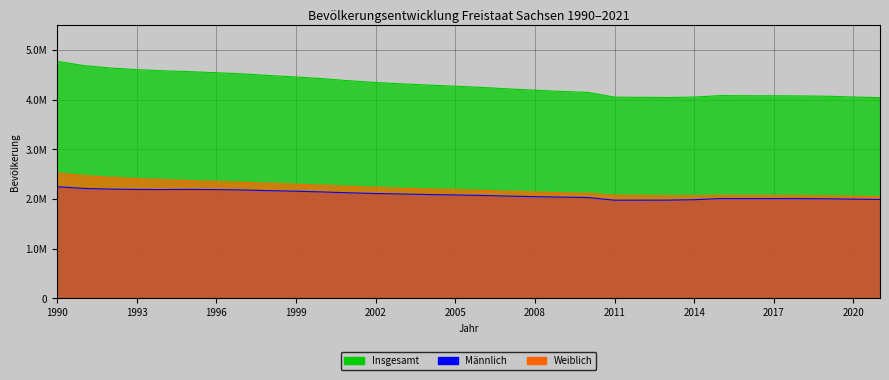

Reading left to right, transcribe all the data shown in this chart.

Insgesamt: 1990=4775914	1991=4690246	1992=4641108	1993=4607775	1994=4584345	1995=4566603	1996=4545702	1997=4522412	1998=4489415	1999=4459686	2000=4425581	2001=4384192	2002=4349059	2003=4321437	2004=4296284	2005=4273754	2006=4249774	2007=4220200	2008=4192801	2009=4168732	2010=4149477	2011=4054182	2012=4050204	2013=4046385	2014=4055274	2015=4084851	2016=4081783	2017=4081308	2018=4077937	2019=4071971	2020=4056941	2021=4043002
Männlich: 1990=2250153	1991=2214693	1992=2201310	1993=2193846	1994=2192299	1995=2194597	1996=2191334	1997=2184168	1998=2170172	1999=2158726	2000=2144676	2001=2126723	2002=2112497	2003=2102768	2004=2091821	2005=2083240	2006=2073755	2007=2060804	2008=2049173	2009=2039451	2010=2031630	2011=1978178	2012=1978504	2013=1979164	2014=1987607	2015=2011561	2016=2009991	2017=2010214	2018=2009619	2019=2006722	2020=1999026	2021=1992884
Weiblich: 1990=2525761	1991=2475553	1992=2439798	1993=2413929	1994=2392046	1995=2372006	1996=2354368	1997=2338244	1998=2319243	1999=2300960	2000=2280905	2001=2257469	2002=2236562	2003=2218669	2004=2204463	2005=2190514	2006=2176019	2007=2159396	2008=2143628	2009=2129281	2010=2117847	2011=2076004	2012=2071700	2013=2067221	2014=2067667	2015=2073290	2016=2071792	2017=2071094	2018=2068318	2019=2065249	2020=2057915	2021=2050118